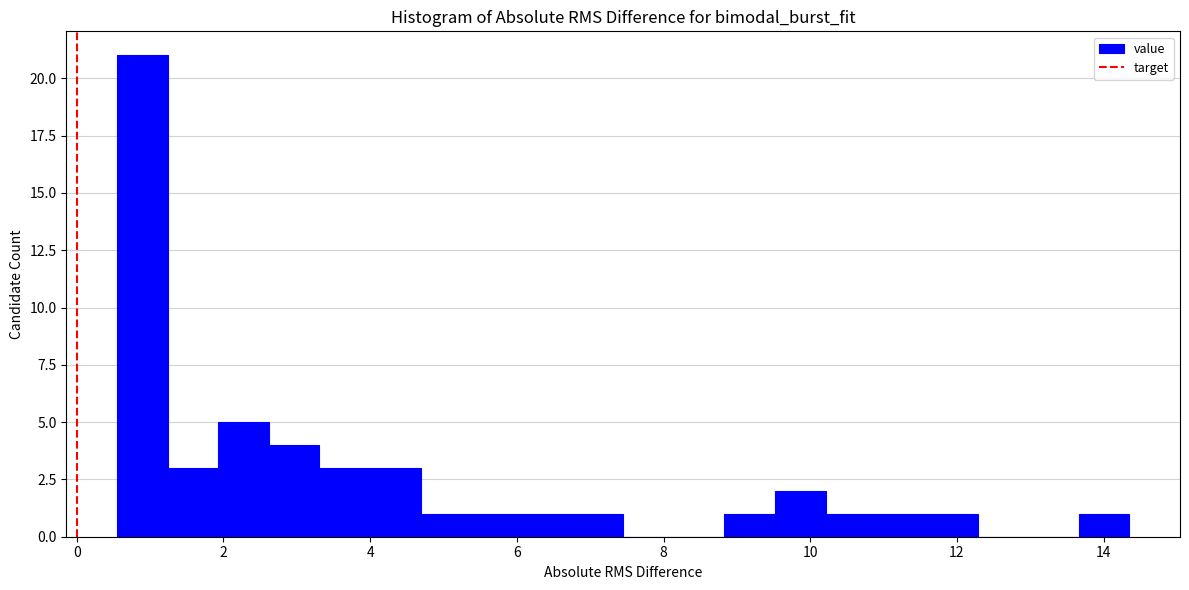

Read against the x-axis, roughly where is the centre of the tallest bar?

0.8